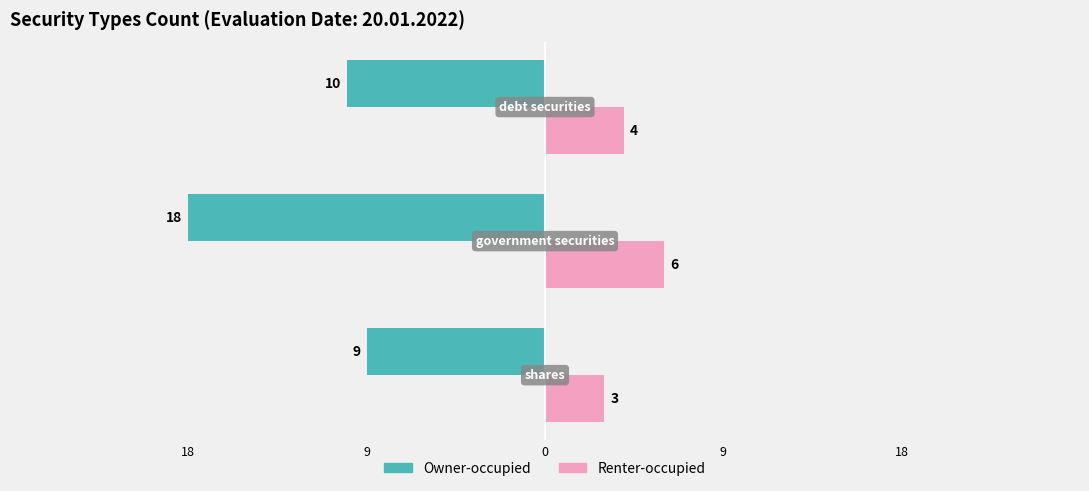

What are all the series names shown in the legend?

Owner-occupied, Renter-occupied